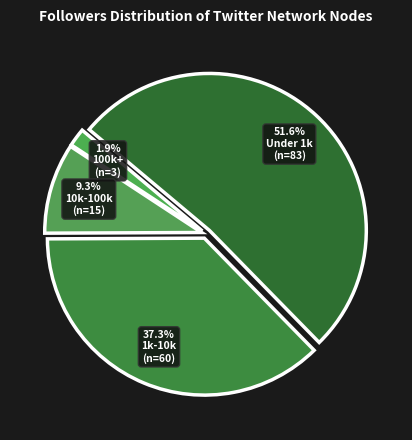

How many segments does this pie chart have?

4